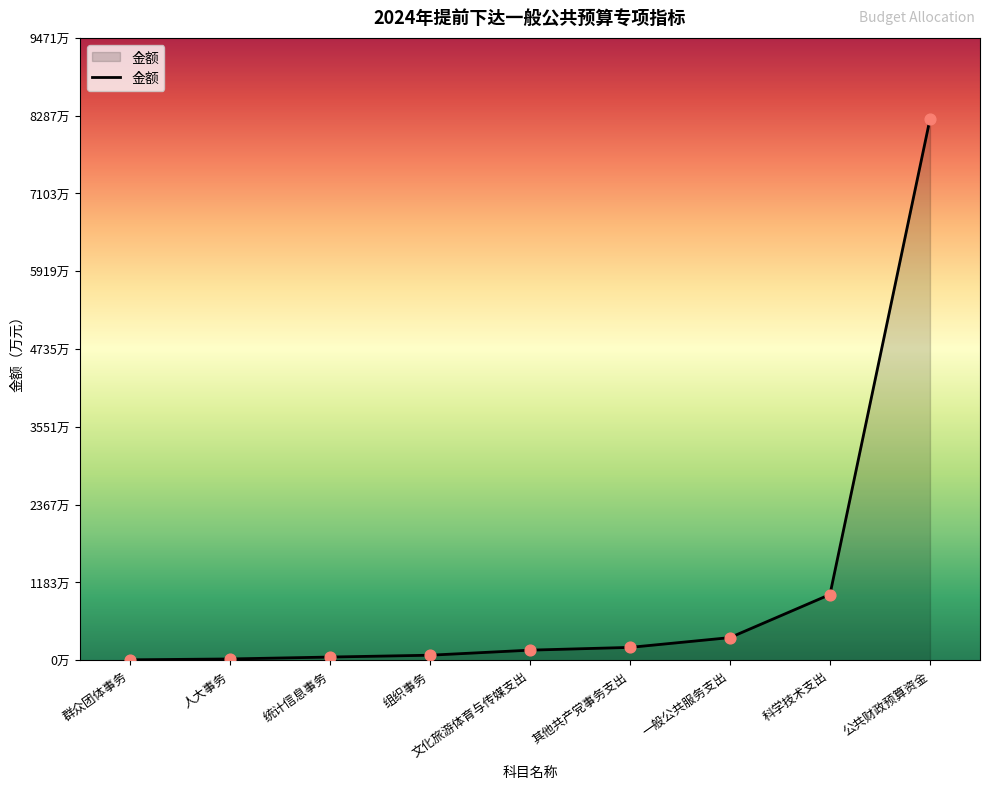

Which has a higher value, 组织事务 or 科学技术支出?

科学技术支出